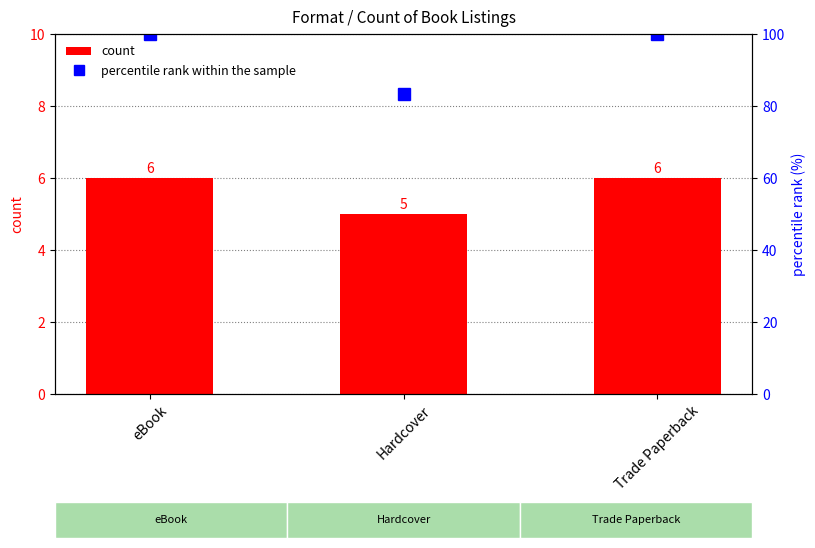

At which label does count reach its peak?

eBook